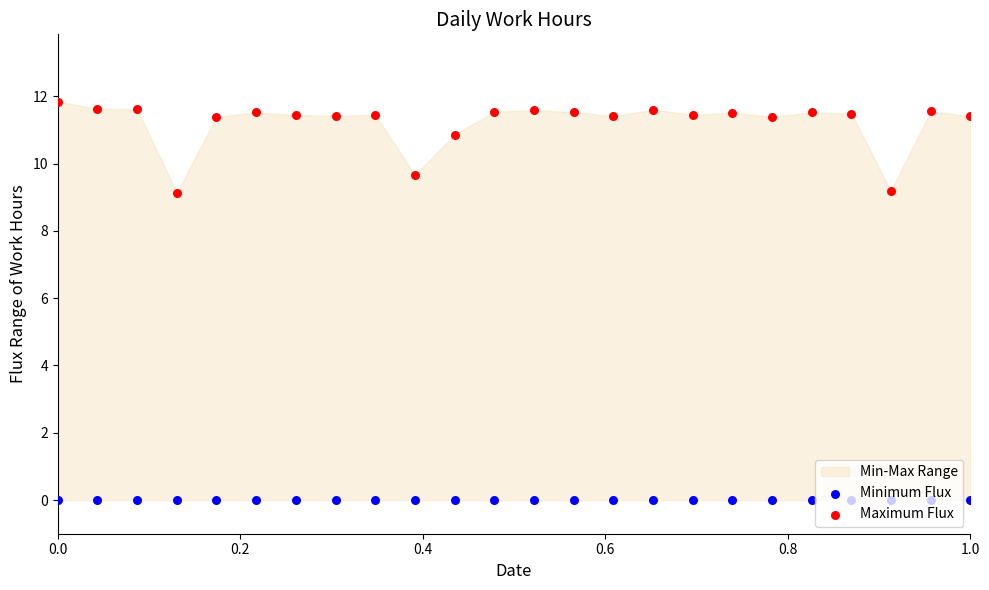

Which series reaches the minimum Y coordinate?

Minimum Flux